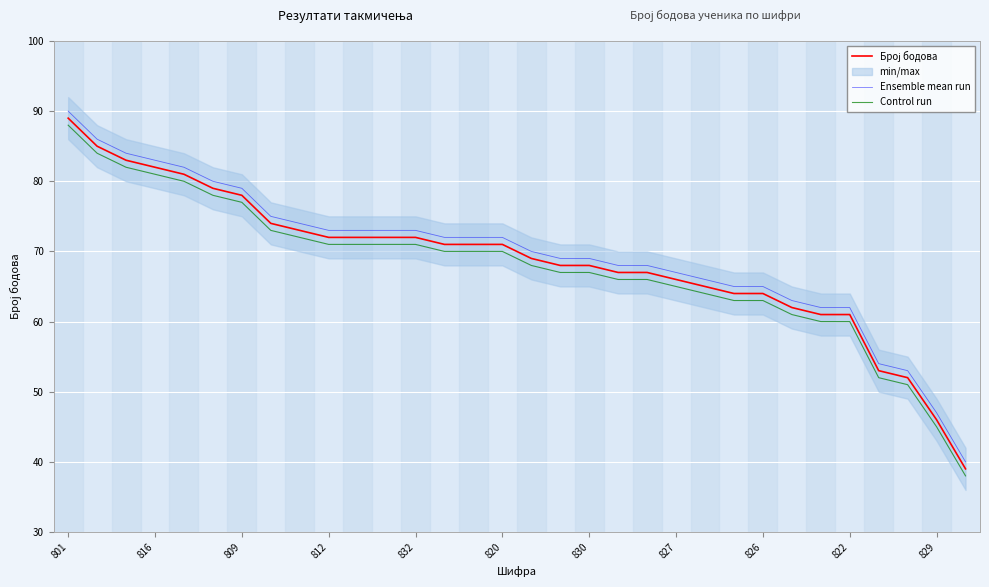

At how many categories does at least one series exceed 58?

28